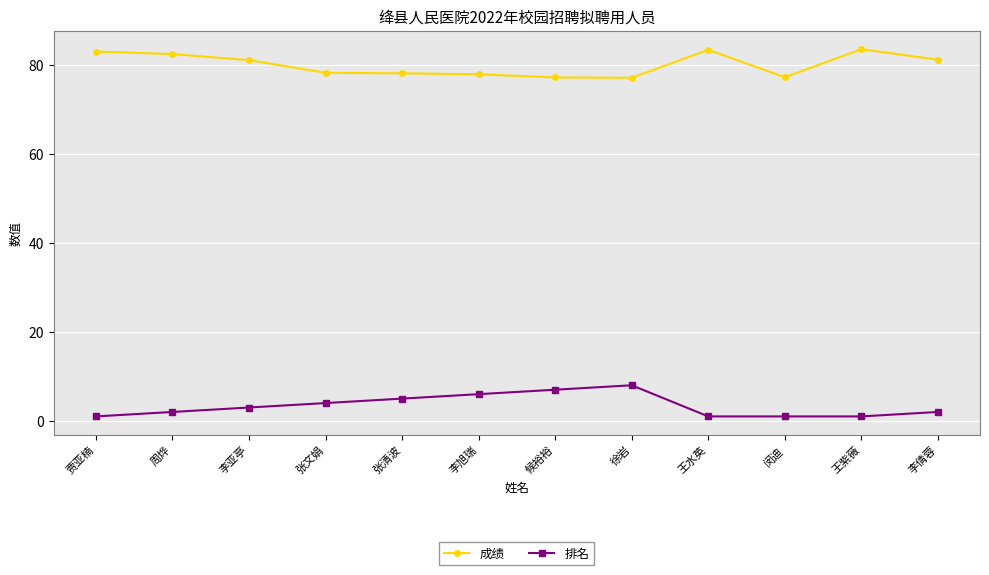

What is the approximate value of 排名 at 贾亚楠?

1.0